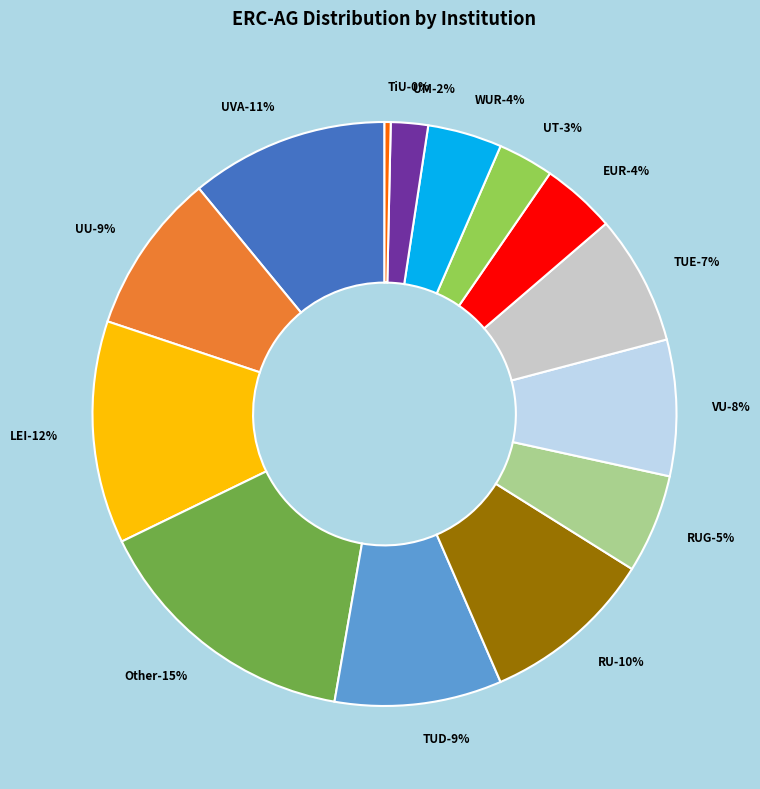

What is the largest slice in the pie chart?

Other